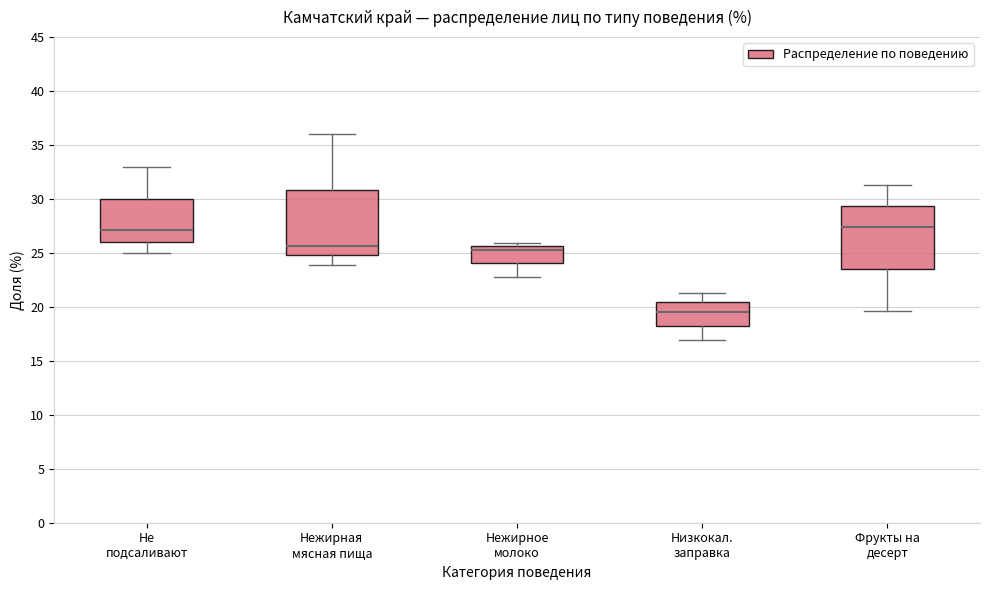

Reading left to right, transcribe this box plot: for each box, give where its median line is, the range the box spans, and where its two whiskers end, as read against the y-axis. The values are not printed on the chart, so give them approximately, as read against the axis.

Не подсаливают: median 27.0, box 26.0 to 30.0, whiskers 25.0 to 33.0
Нежирная мясная пища: median 25.5, box 25.0 to 31.0, whiskers 24.0 to 36.0
Нежирное молоко: median 25.5 (just below the box's upper edge), box 24.0 to 25.5, whiskers 23.0 to 26.0
Низкокал. заправка: median 19.5, box 18.0 to 20.5, whiskers 17.0 to 21.5
Фрукты на десерт: median 27.5, box 23.5 to 29.5, whiskers 19.5 to 31.5